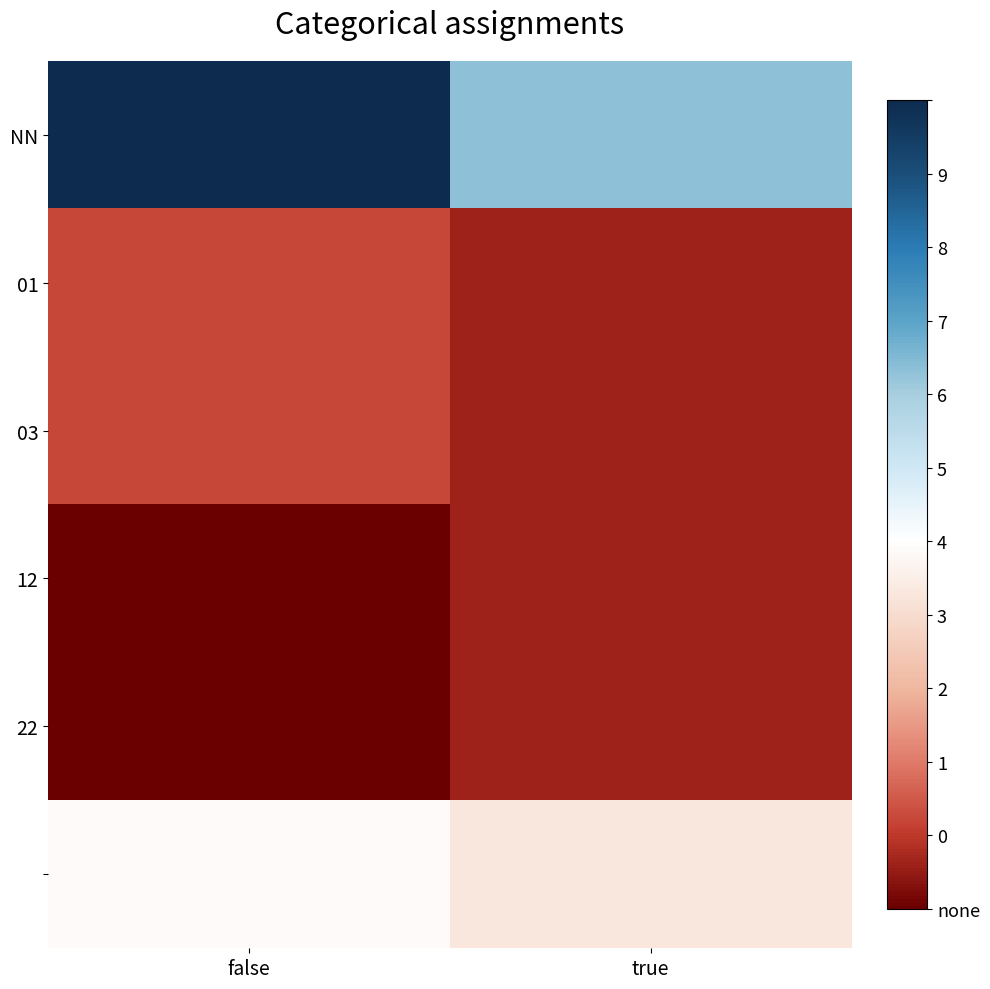

Which series has the largest total across all categories?

NN